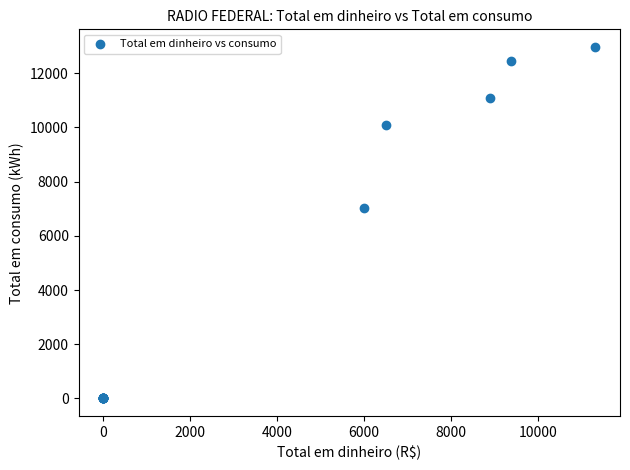

What Y value in the scatter plot is closest to 6483?

7038